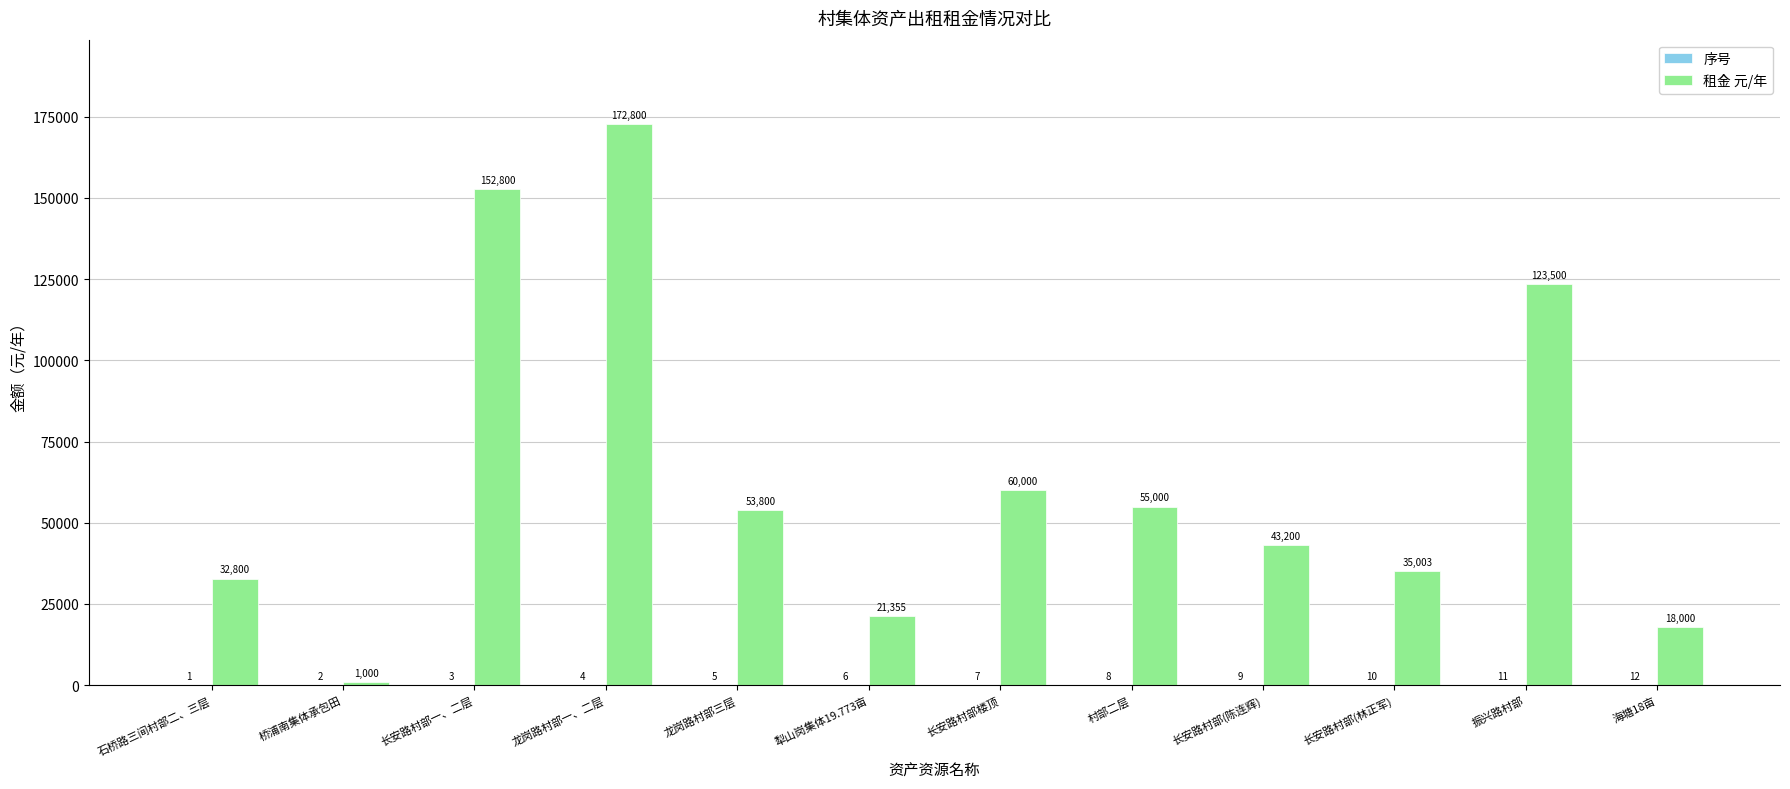

Is it true that 租金 元/年 equals 28695 at 海塘18亩?

False